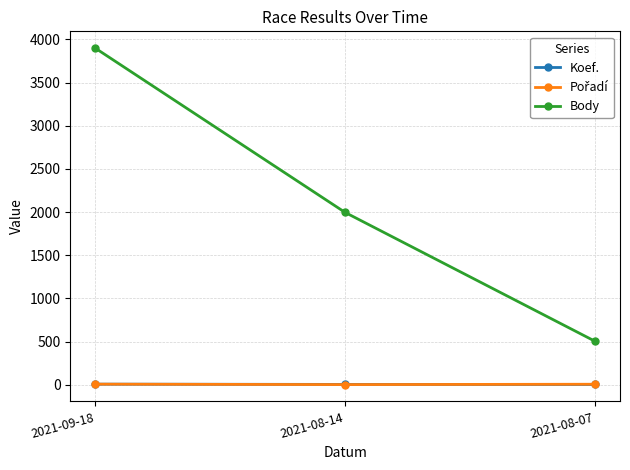

Between 2021-09-18 and 2021-08-14, which series saw the biggest shift?

Body